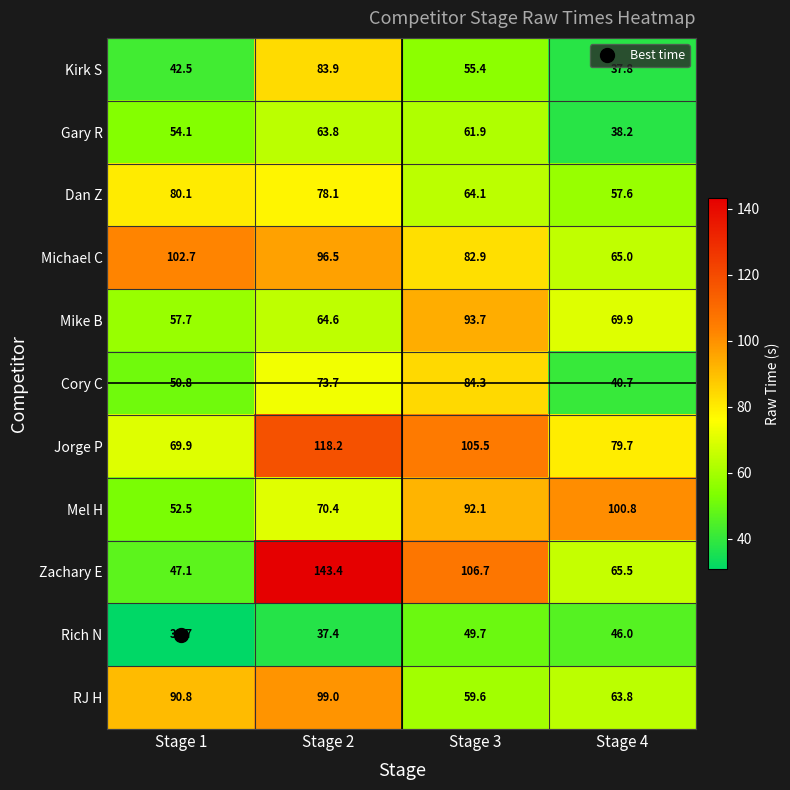

What is the spread (max minus min) of values at Stage 4?

63.0